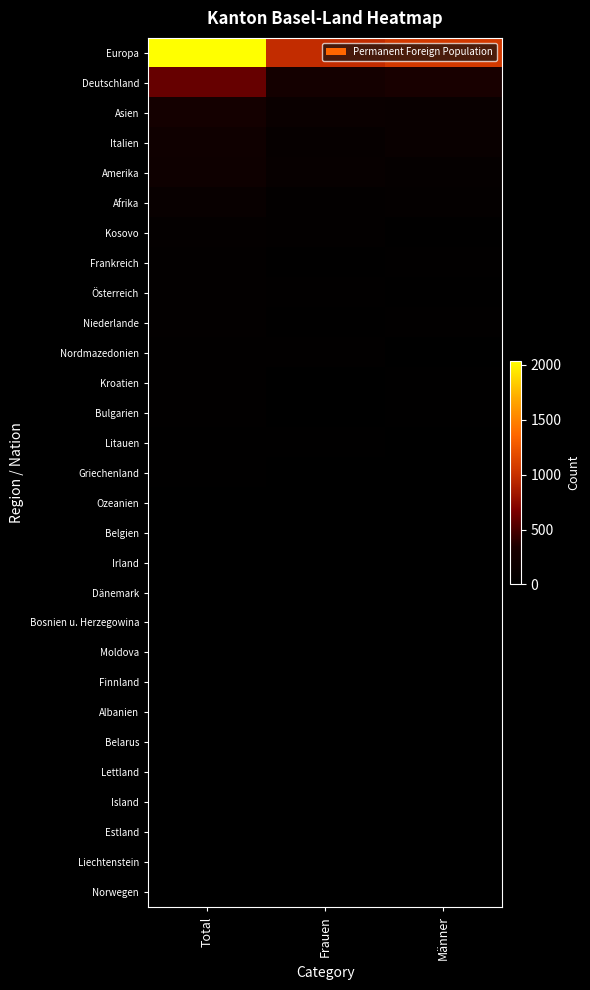

What is the difference between the highest and lowest values at Frauen?

976